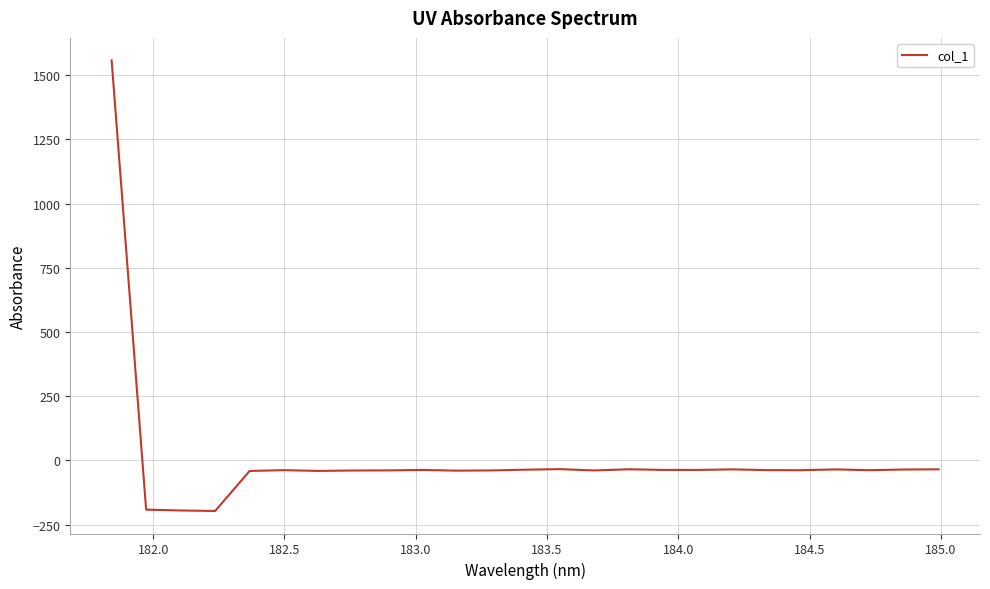

What is the minimum value shown in the chart?

-196.7